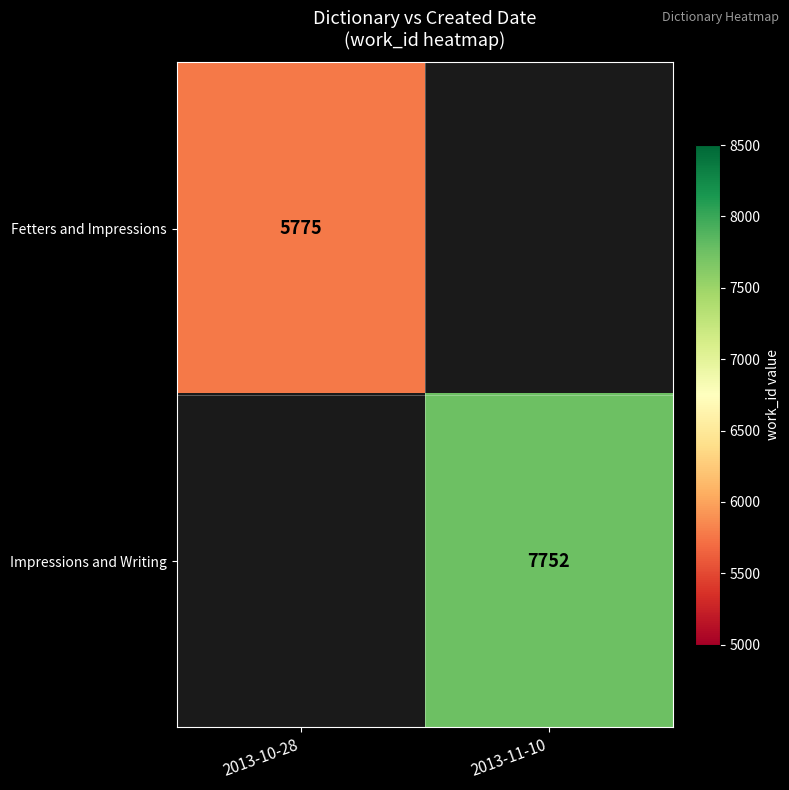

Is it true that Impressions and Writing equals 7752 at 2013-11-10?

True